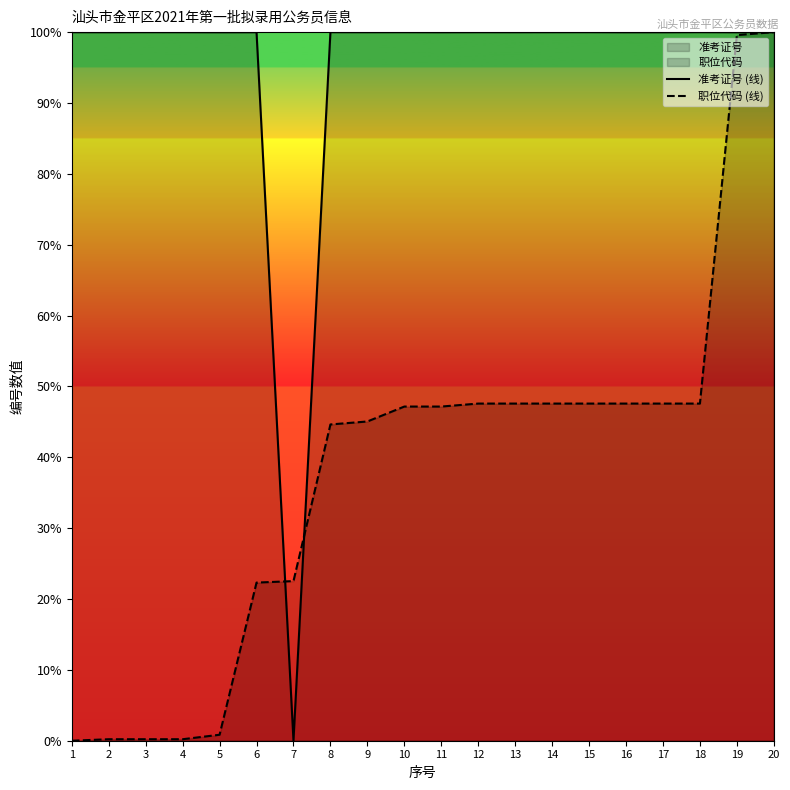

What is the value of the 准考证号 (线) point at the 5th from the left?

100.0